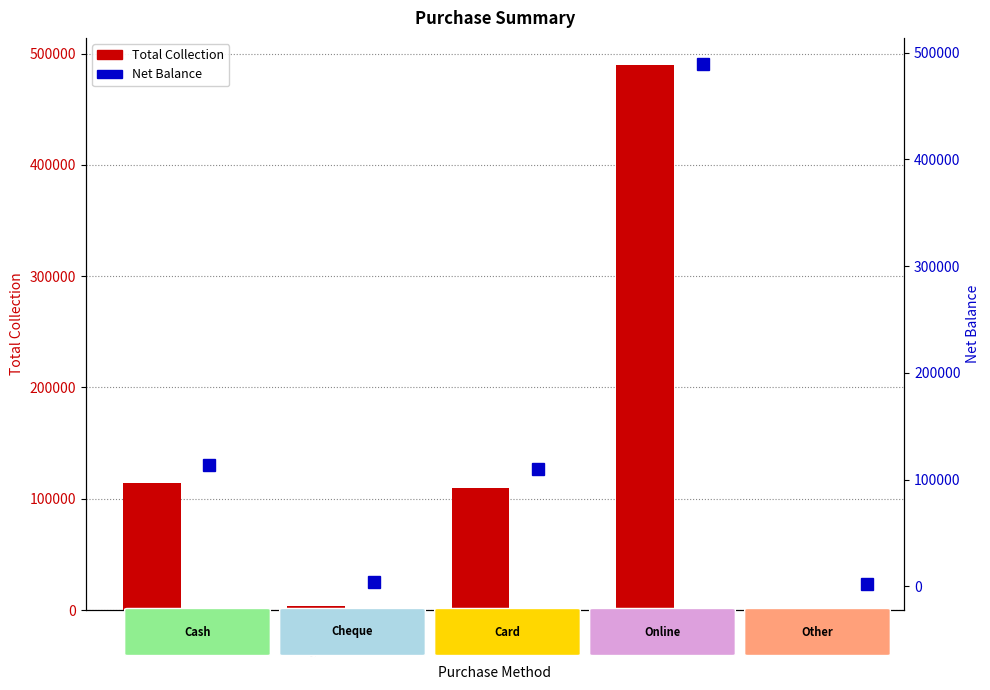

What are all the series names shown in the legend?

Total Collection, Net Balance